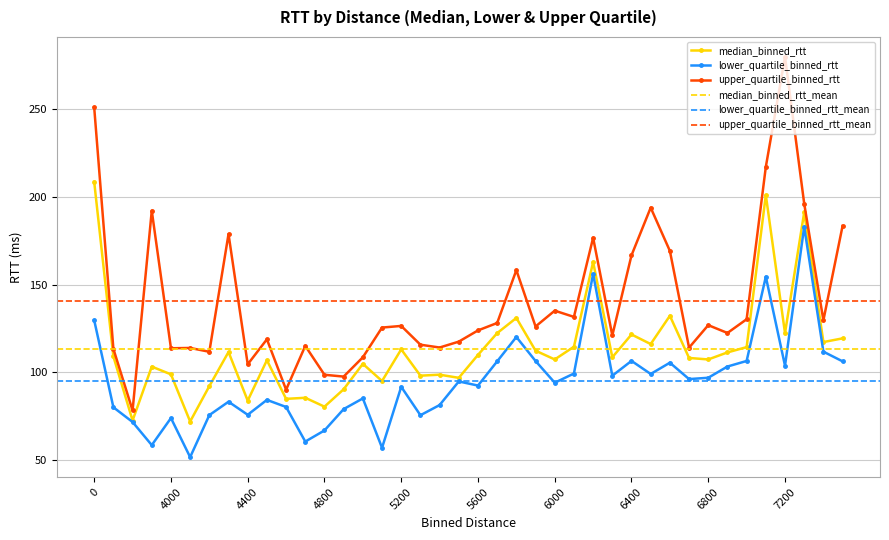

Is it true that upper_quartile_binned_rtt equals 126.8 at 6800?

True